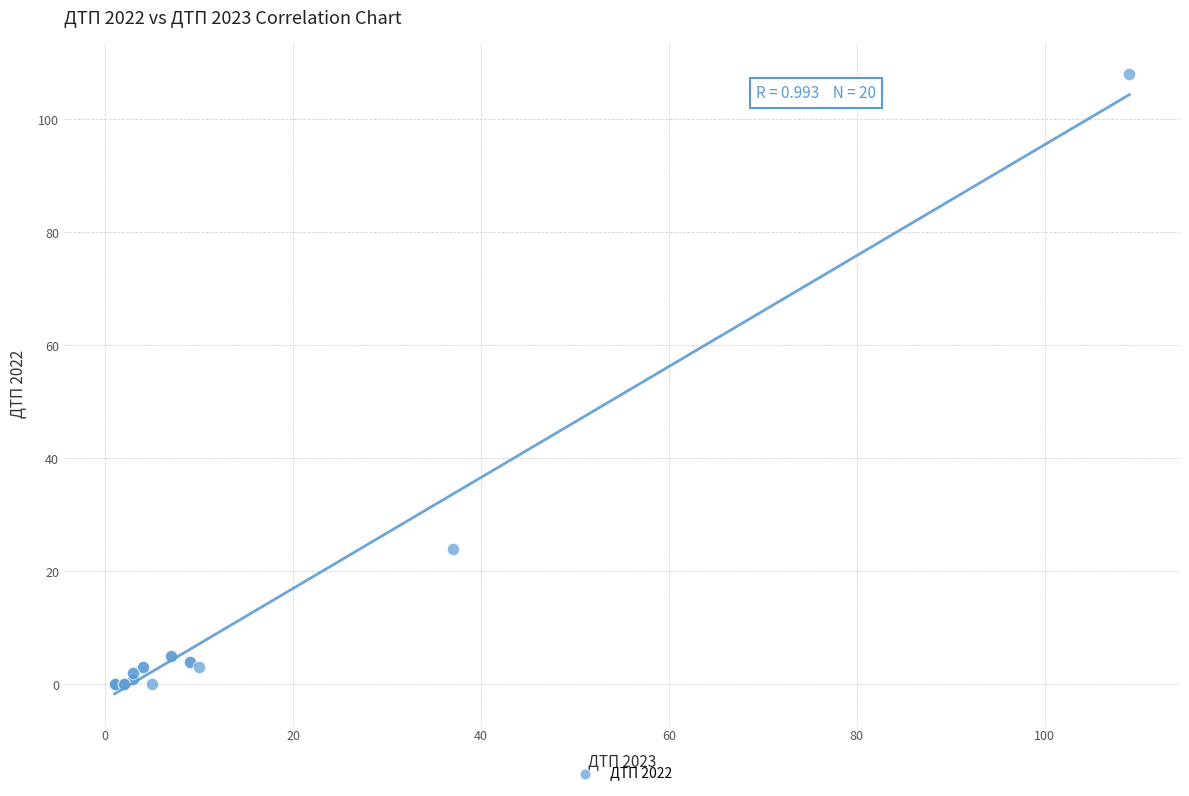

What Y value in the scatter plot is closest to 54?

24